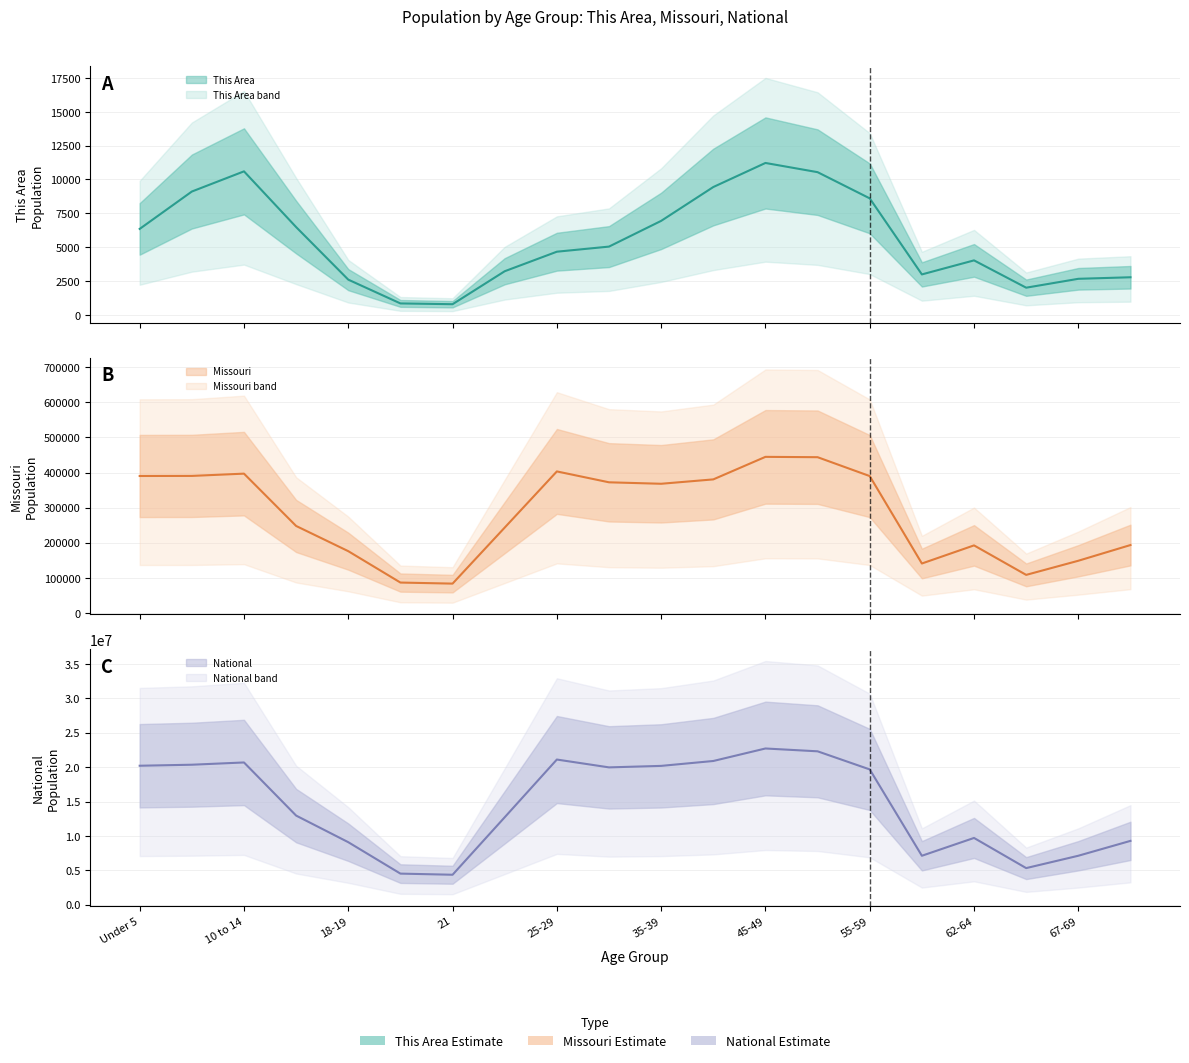

What is the maximum value for This Area mean?

11218